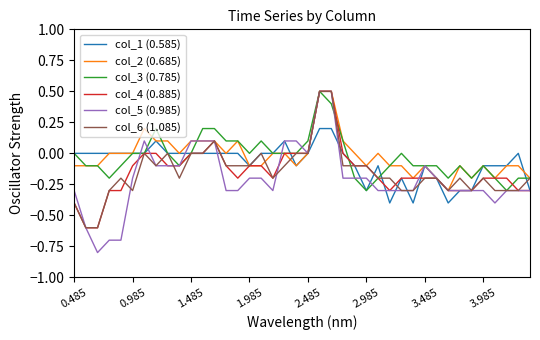

What is the minimum value shown in the chart?

-0.8